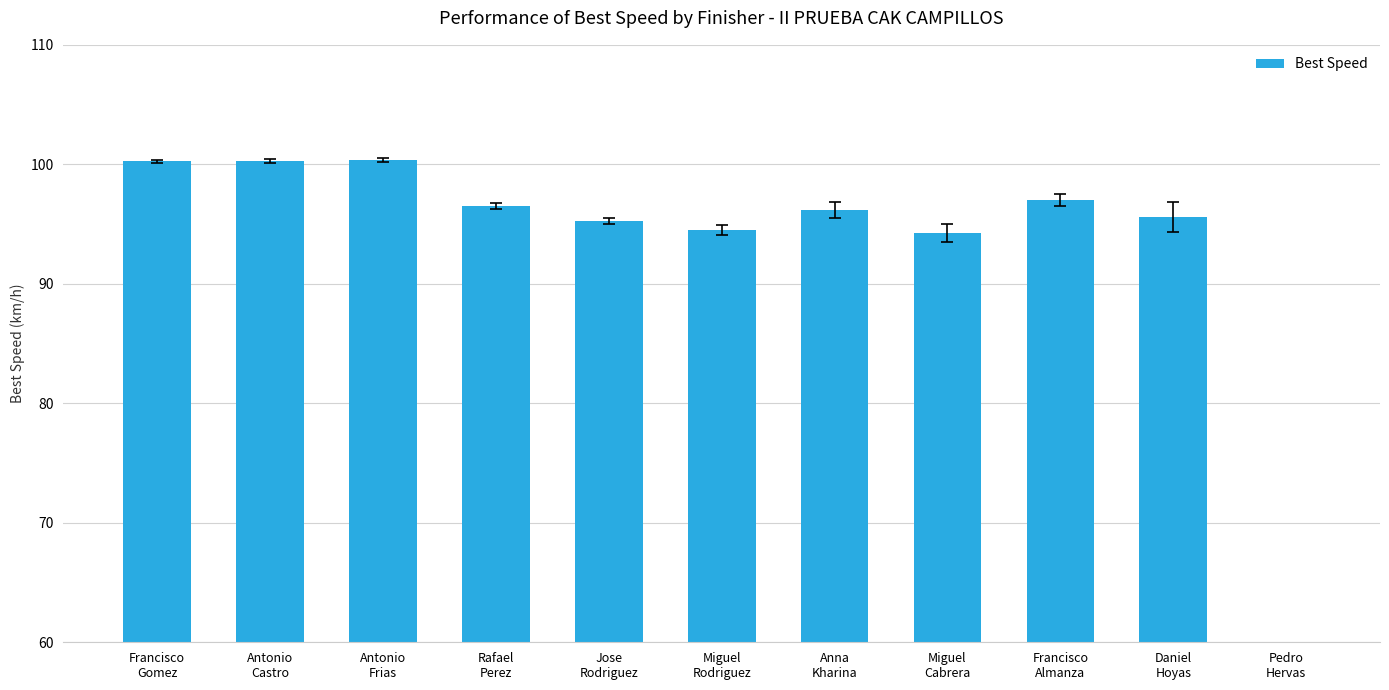

What is the maximum value shown in the chart?

100.4